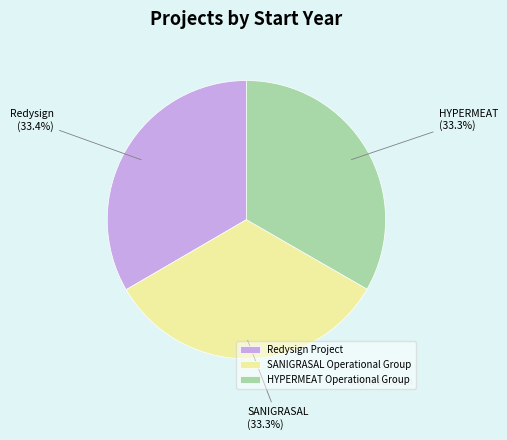

Is there any slice that represents more than half of the pie?

No